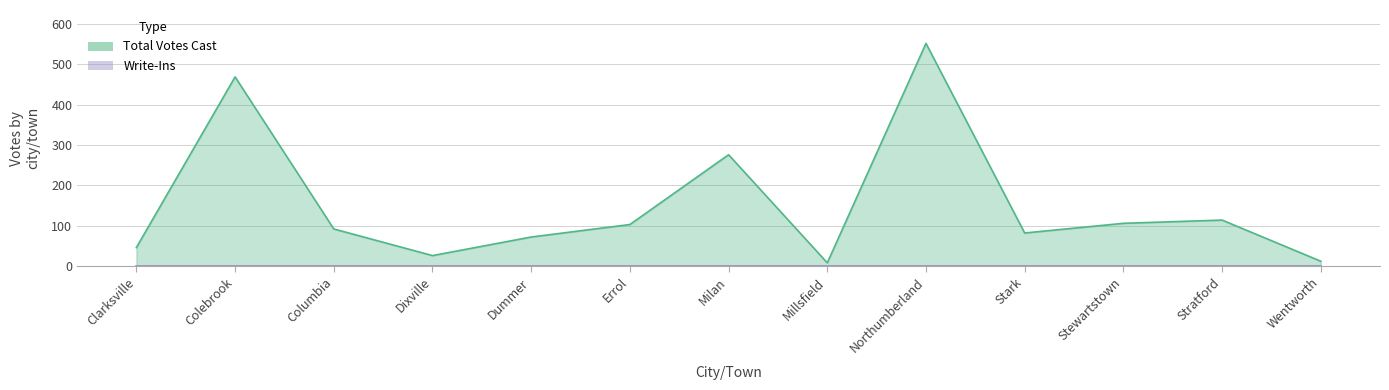

What is the sum of all values?

1958